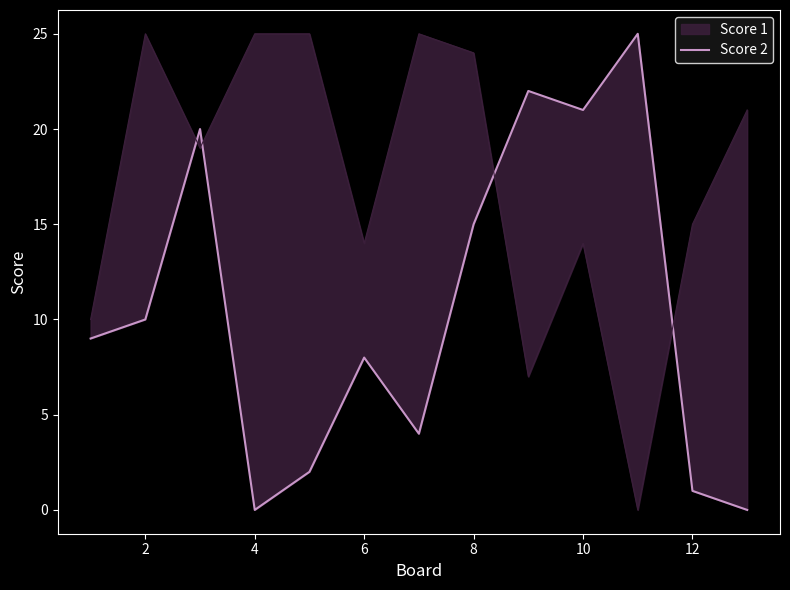

Does the chart display data point markers on the line(s)?

No